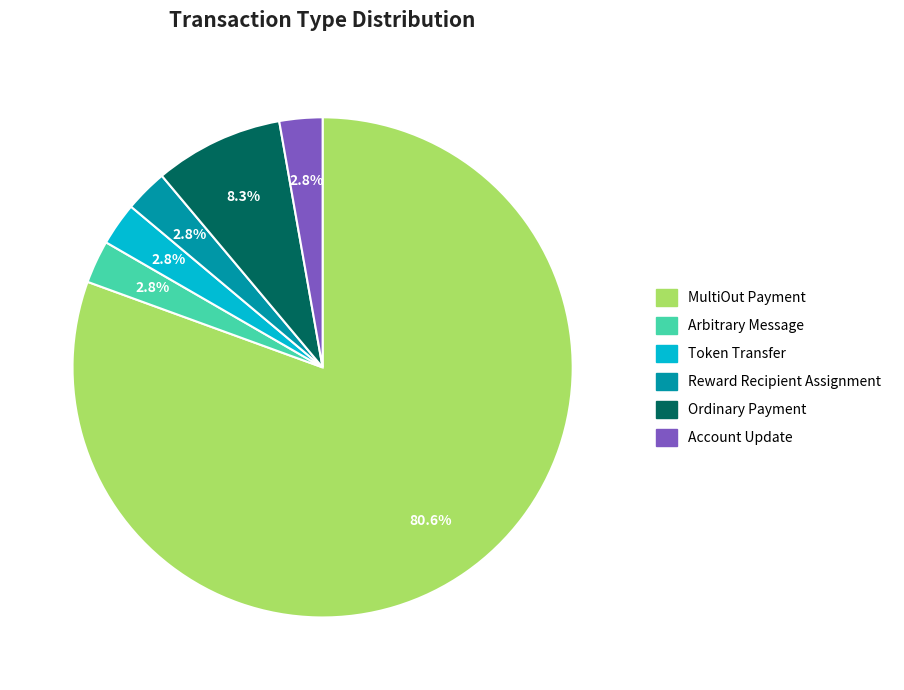

To the nearest percent, what percentage of the pie is Account Update?

3%